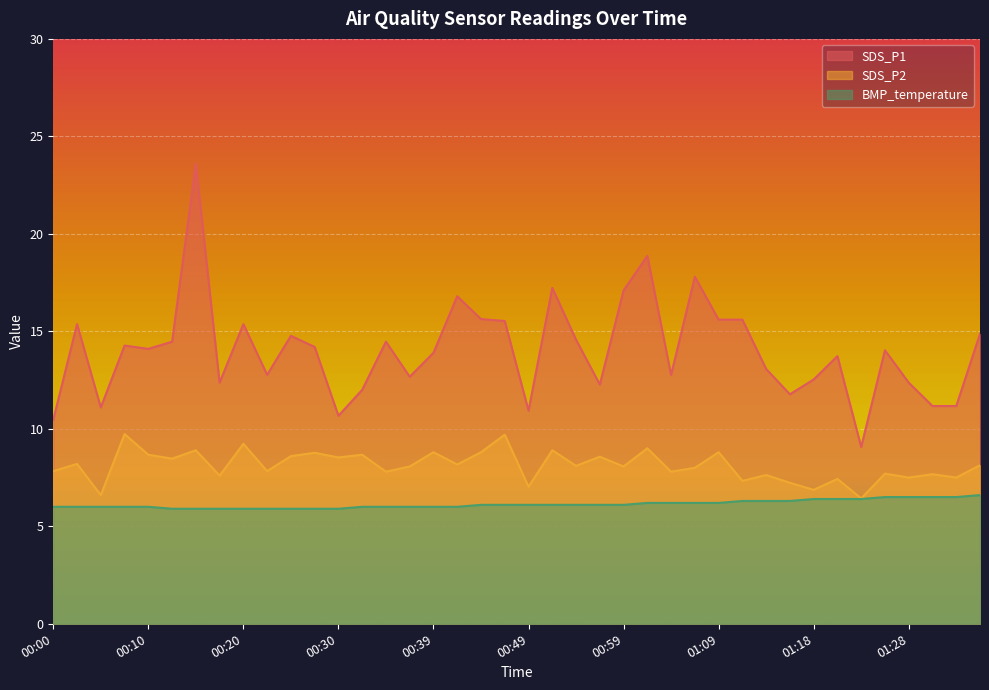

True or false: BMP_temperature and SDS_P2 intersect in this chart.

False